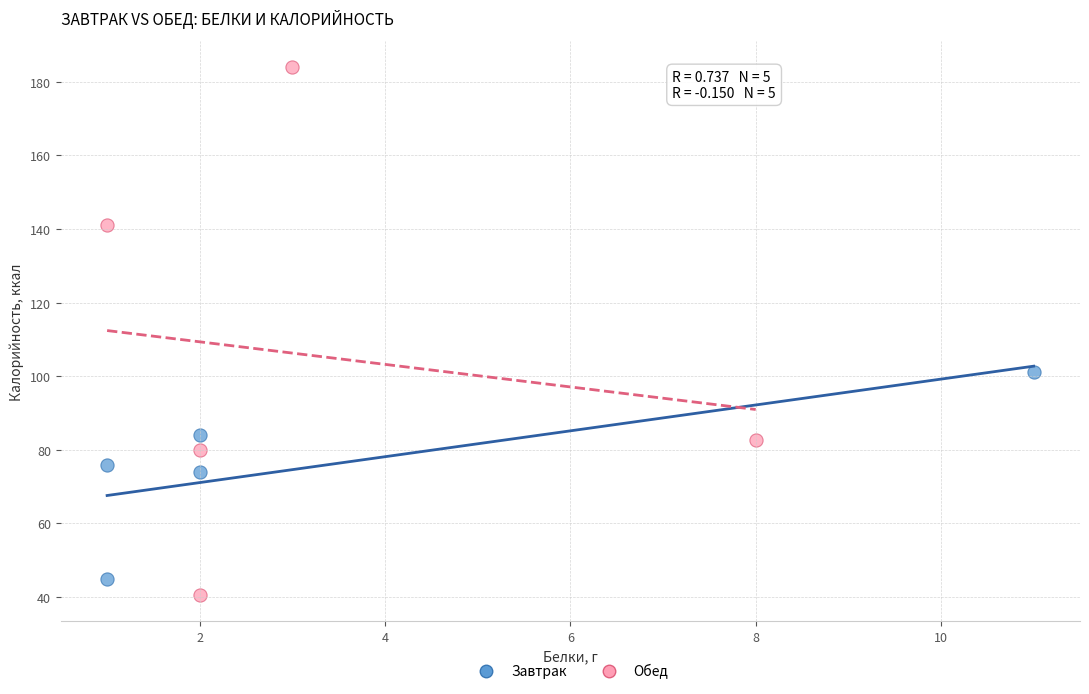

Which series has the widest spread of Y values?

Обед